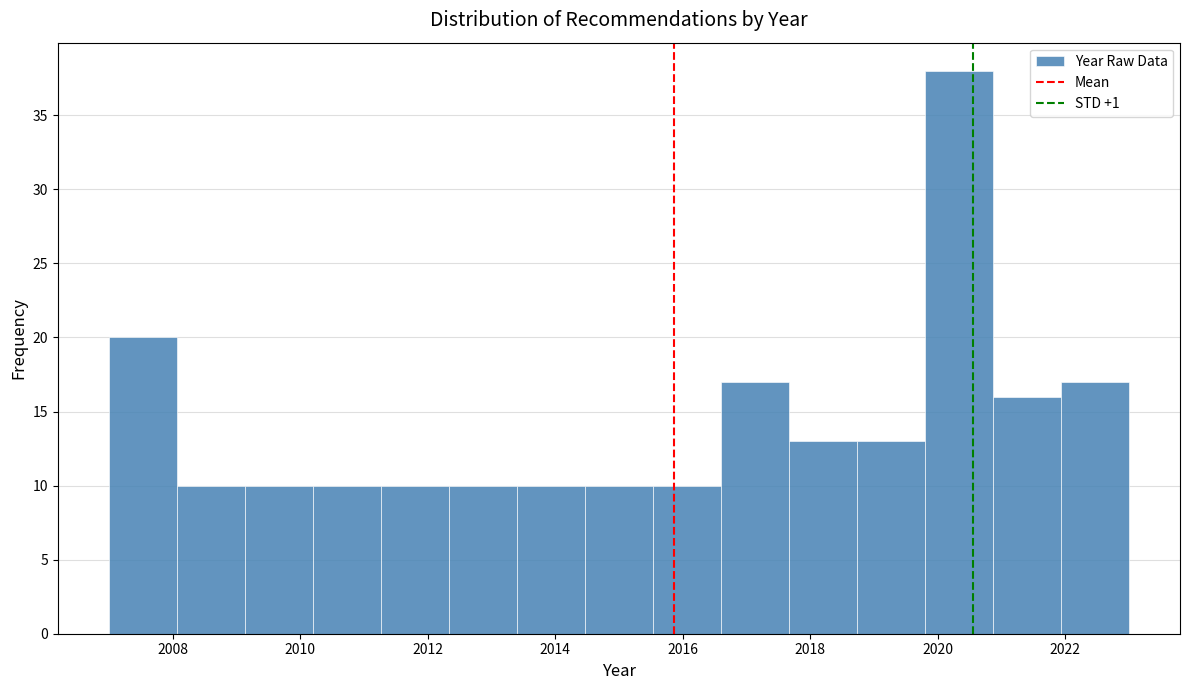

Reading left to right, list every bar in this chart as the range it spans on the x-axis followed by its height. Neither the bar edges nor the heights are printed on the chart, so give them approximately, as read against the axes.

2007.0 to 2008.0: 20
2008.0 to 2009.2: 10
2009.2 to 2010.2: 10
2010.2 to 2011.2: 10
2011.2 to 2012.4: 10
2012.4 to 2013.4: 10
2013.4 to 2014.4: 10
2014.4 to 2015.6: 10
2015.6 to 2016.6: 10
2016.6 to 2017.6: 17
2017.6 to 2018.8: 13
2018.8 to 2019.8: 13
2019.8 to 2020.8: 38
2020.8 to 2022.0: 16
2022.0 to 2023.0: 17